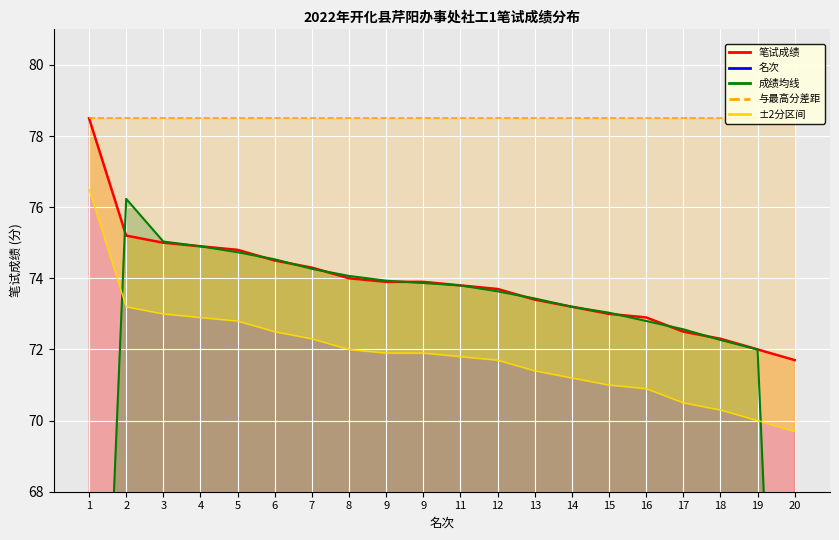

Count the number of categories in the chart.

20